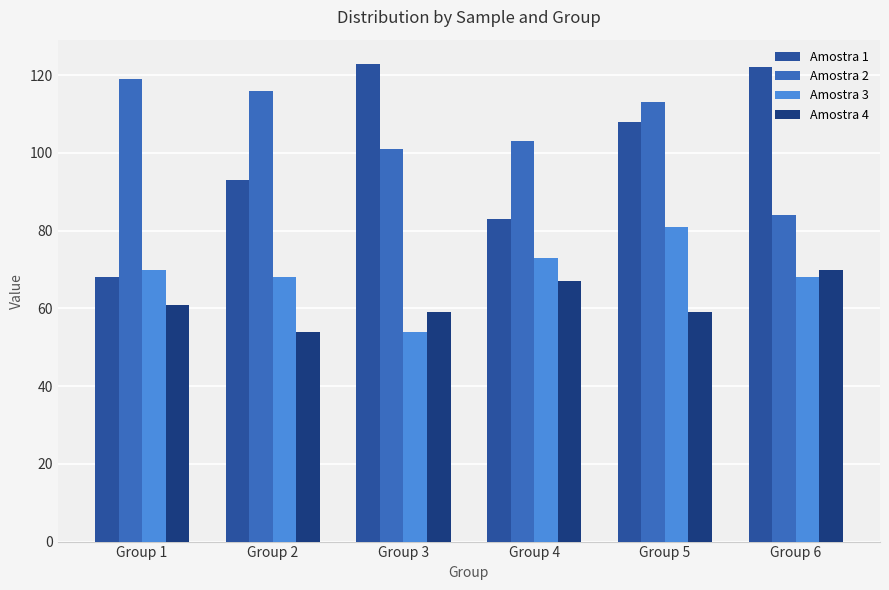

At which category is the sum across all series the highest?

Group 5